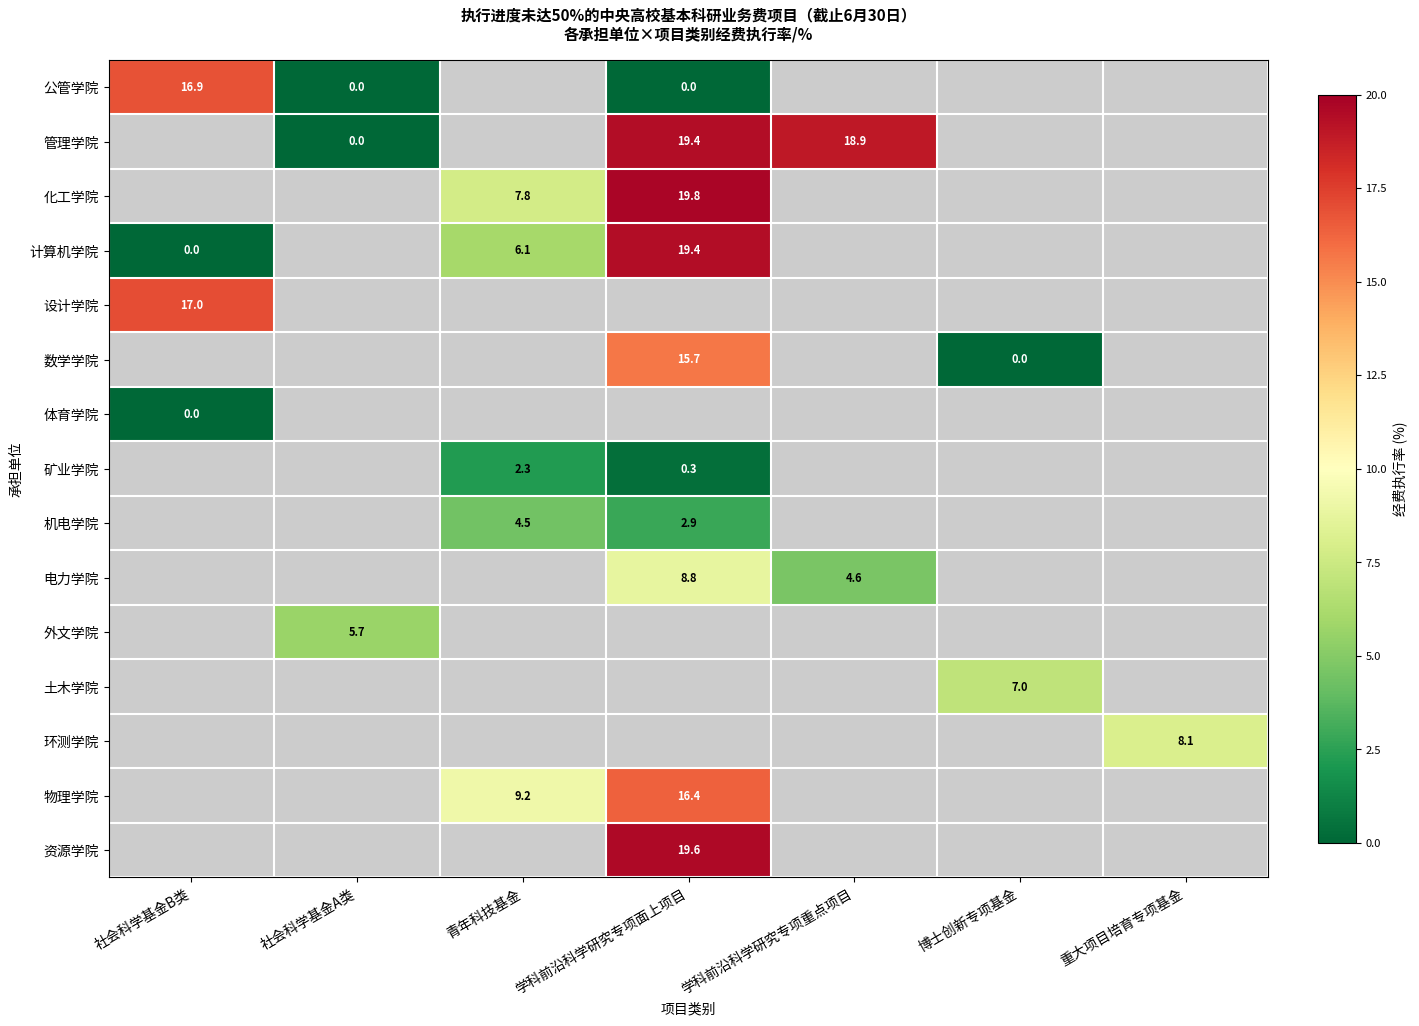

The value of 外文学院 at 社会科学基金A类 is 7.5. True or false?

False